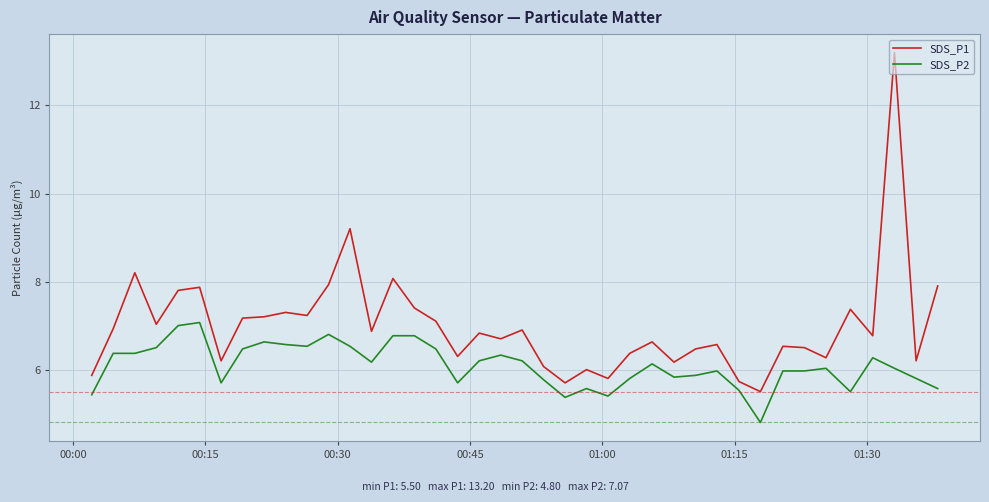

List the series in order of their peak value, highest first.

SDS_P1, SDS_P2